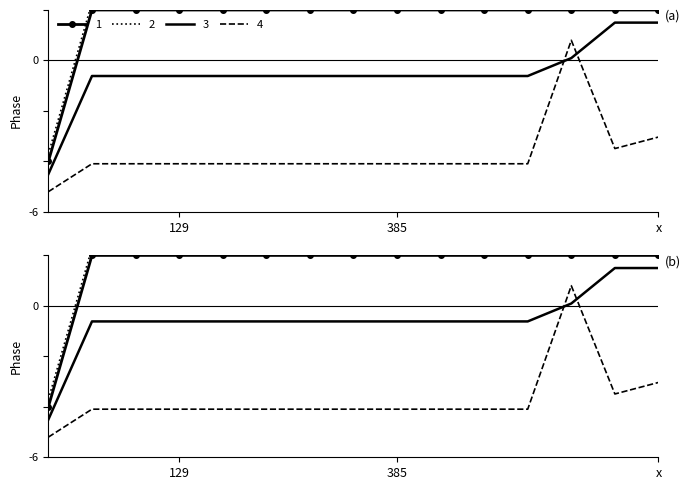

What is the average value of the 1 series?

1.6